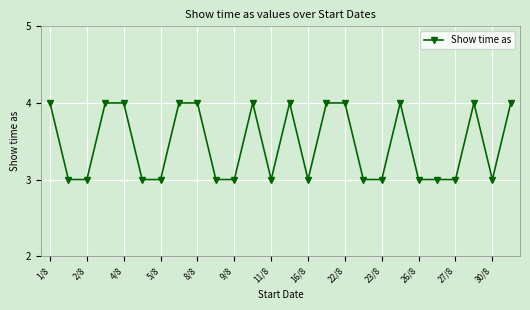

What is the difference between the maximum and minimum values?

1